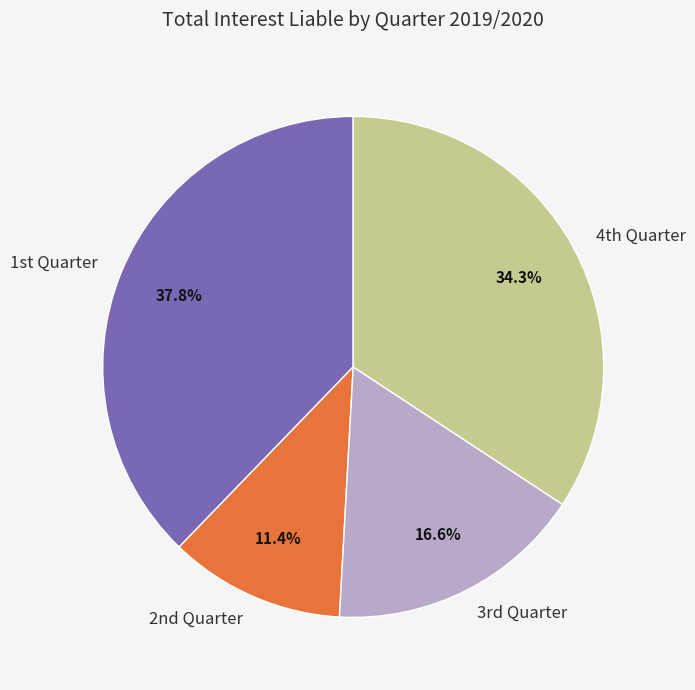

Which category has the biggest portion of the pie?

1st Quarter